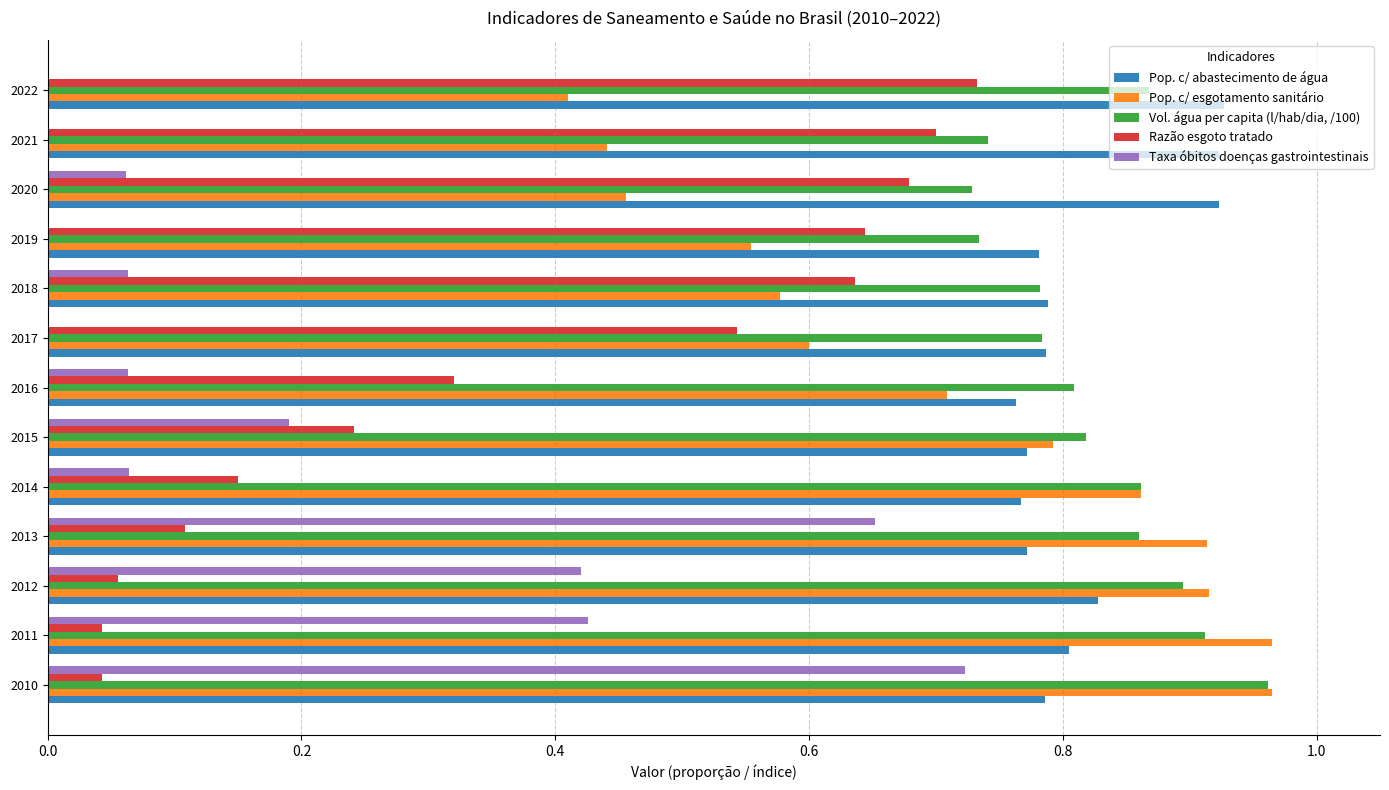

What is the sum of all Pop. c/ abastecimento de água values?

10.6